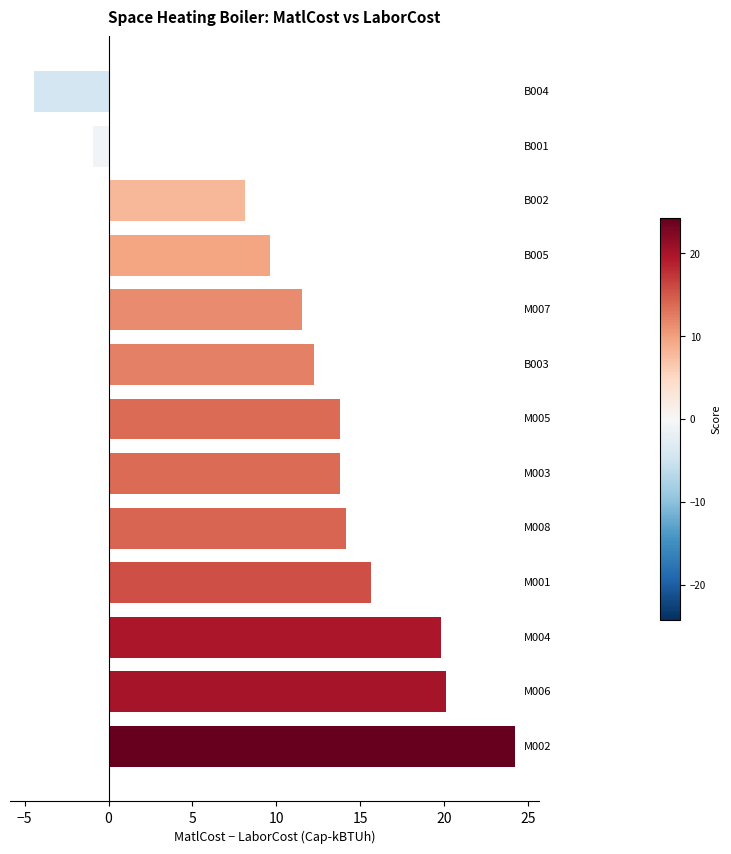

How many negative values are there?

2